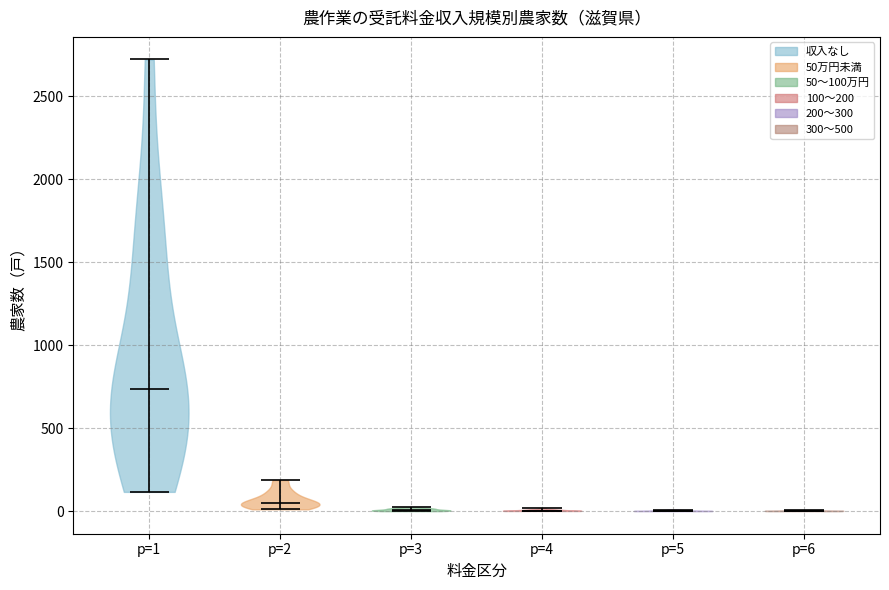

Reading left to right, read every violin against the y-axis: where its median line is, and the lowest and highest points it reaches. The values are not printed on the chart, so give them approximately, as read against the axis.

p=1: median line 750, lowest point 100, highest point 2700
p=2: median line 50, lowest point 0, highest point 200
p=3: median line 0, lowest point 0, highest point 0
p=4: median line 0, lowest point 0, highest point 0
p=5: median line 0, lowest point 0, highest point 0
p=6: median line 0, lowest point 0, highest point 0